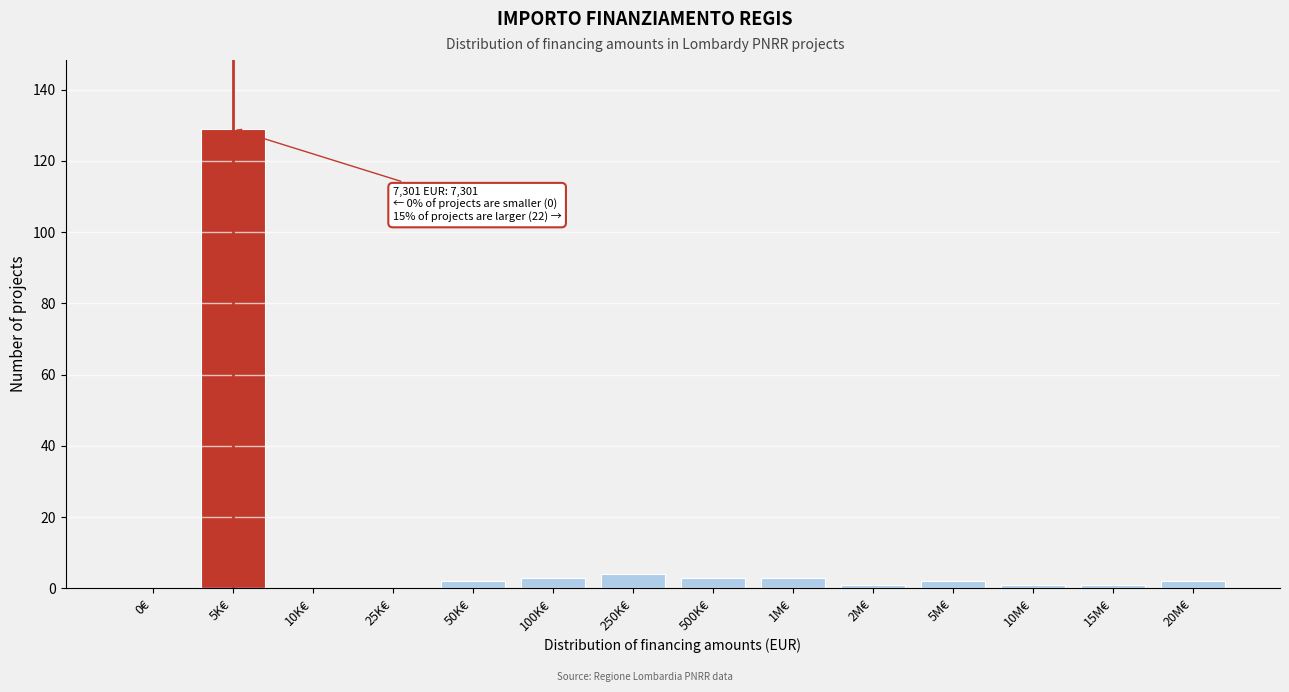

Reading left to right, what are all the values shown in this chart?

0€=0	5K€=129	10K€=0	25K€=0	50K€=2	100K€=3	250K€=4	500K€=3	1M€=3	2M€=1	5M€=2	10M€=1	15M€=1	20M€=2